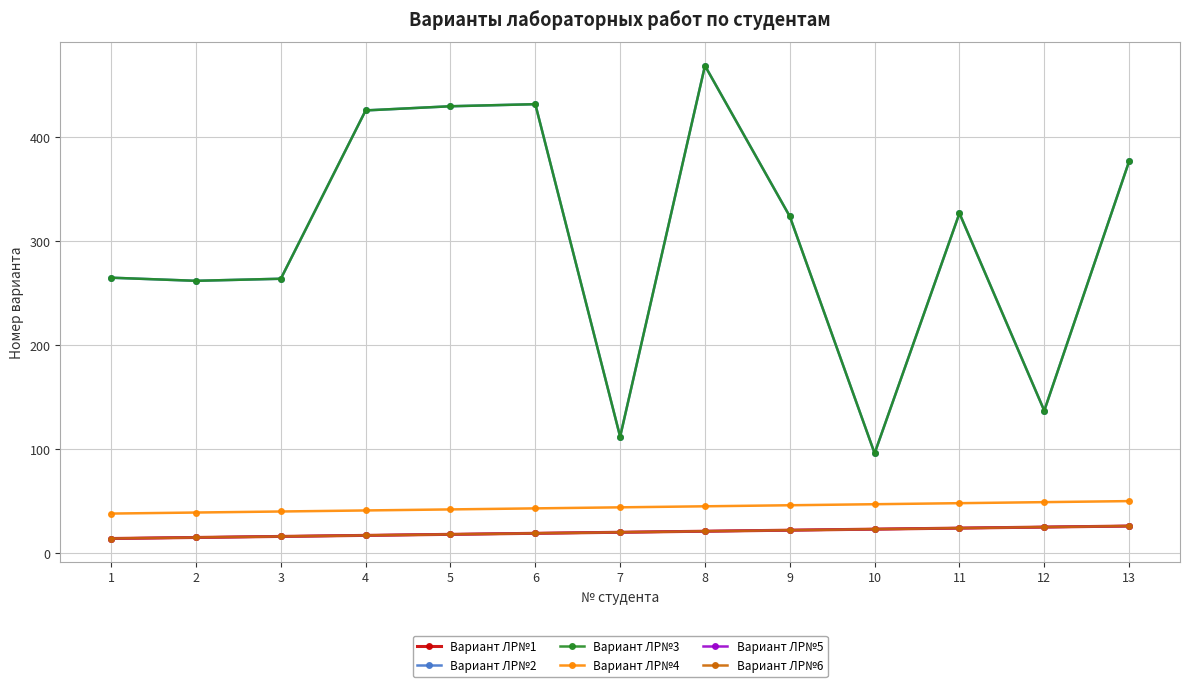

Is this an area chart (filled region under the line)?

No